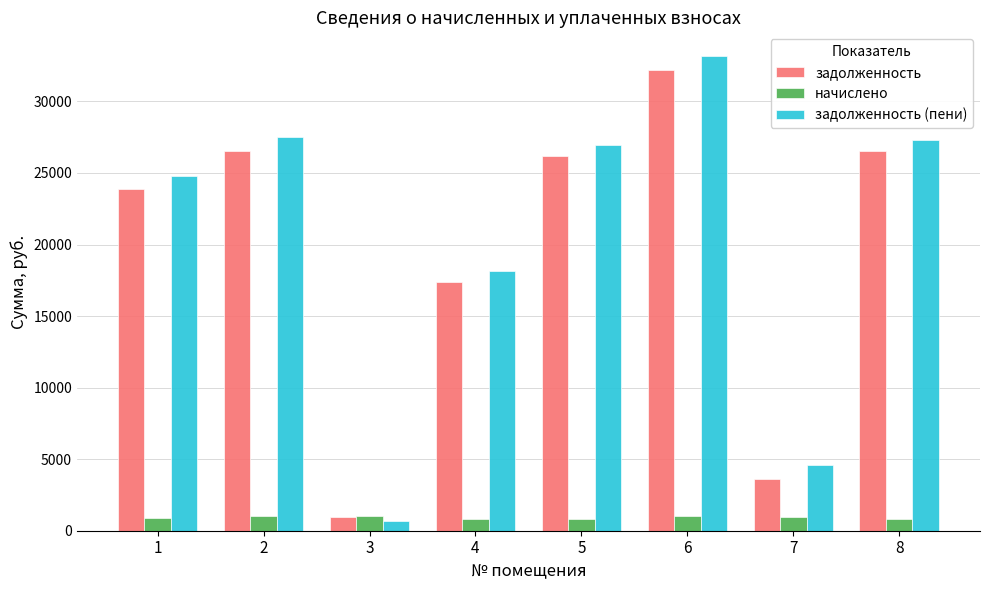

What is the sum of the задолженность (пени) values at 7 and 5?

31607.6